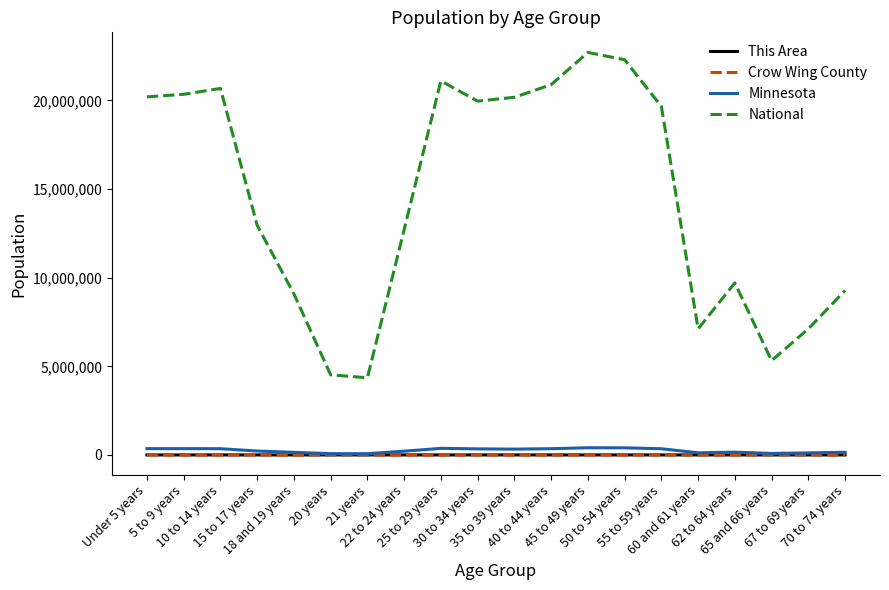

What is the greatest value displayed?

22708591